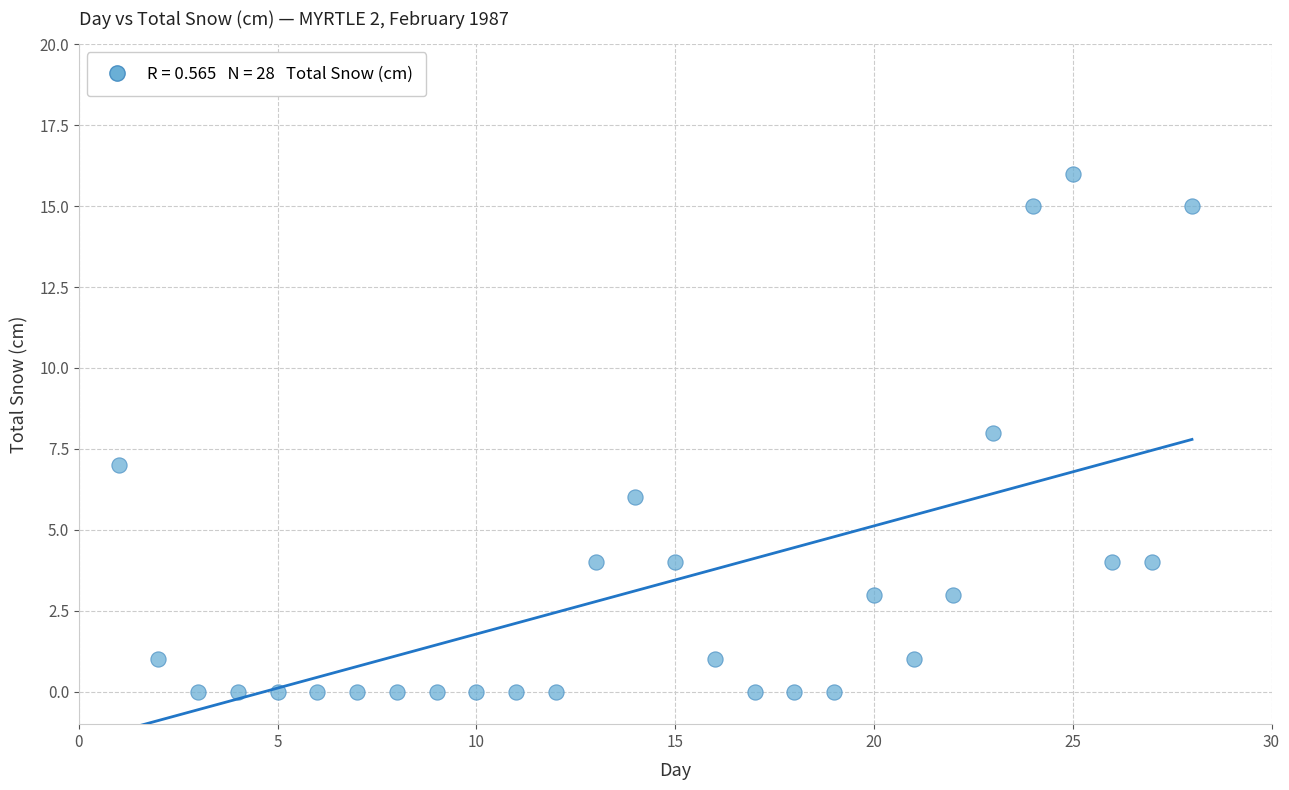

What is the range of Y values (max minus min)?

16